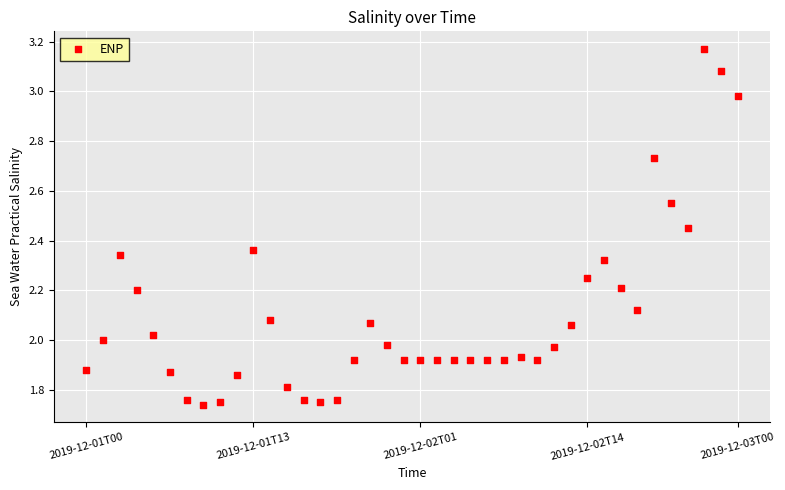

What is the range of Y values (max minus min)?

1.4